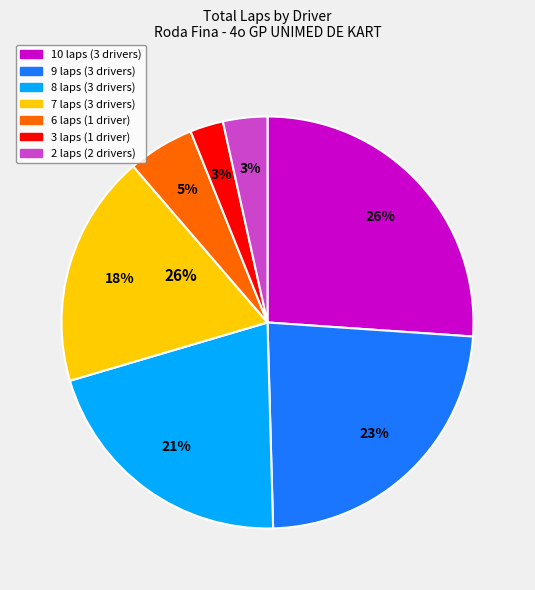

Is it true that Stefano Almeida is 5% of the pie?

True